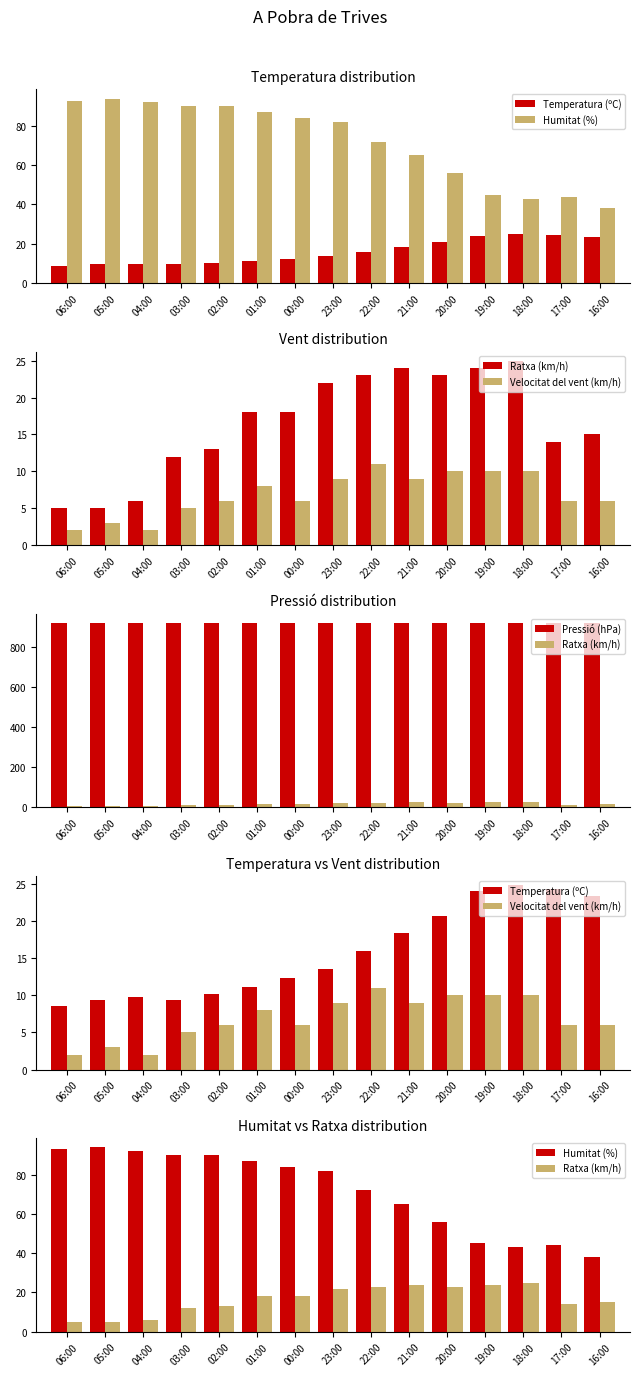

At which category is the sum across all series the highest?

23:00